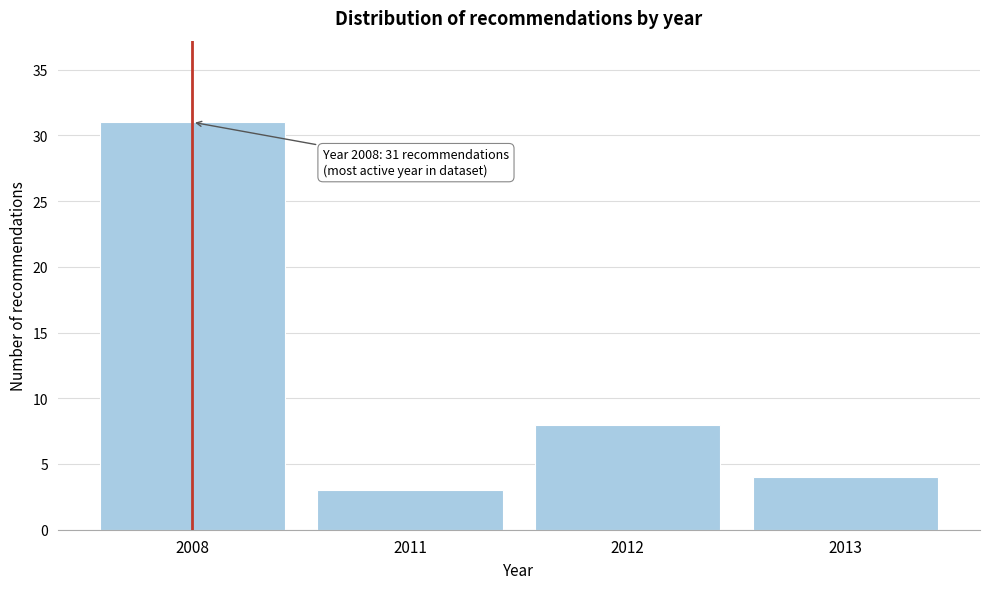

Reading left to right, list all the values displayed in this chart.

31	3	8	4